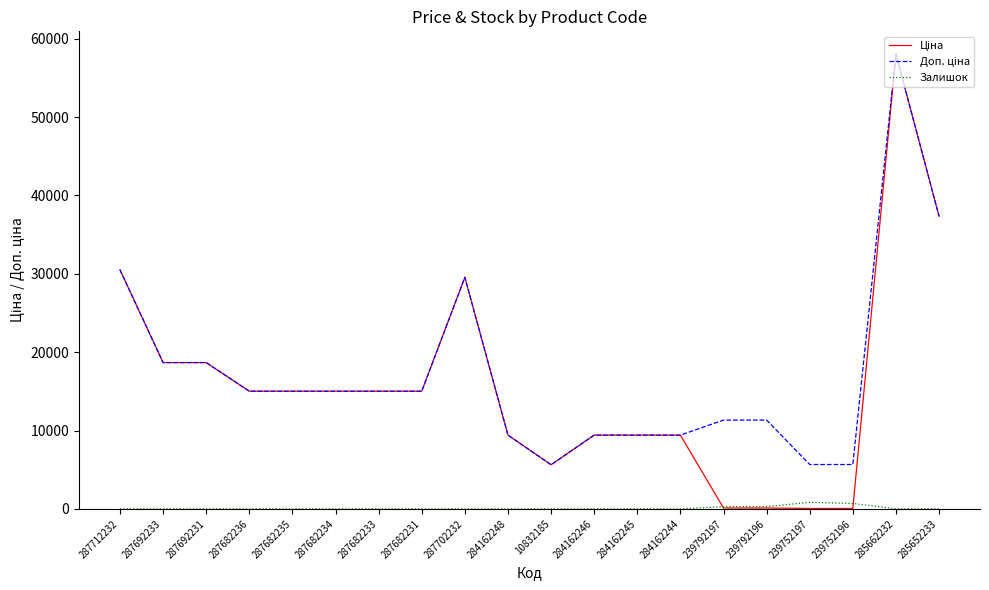

What is the total value across all series at 287682233?

30038.4